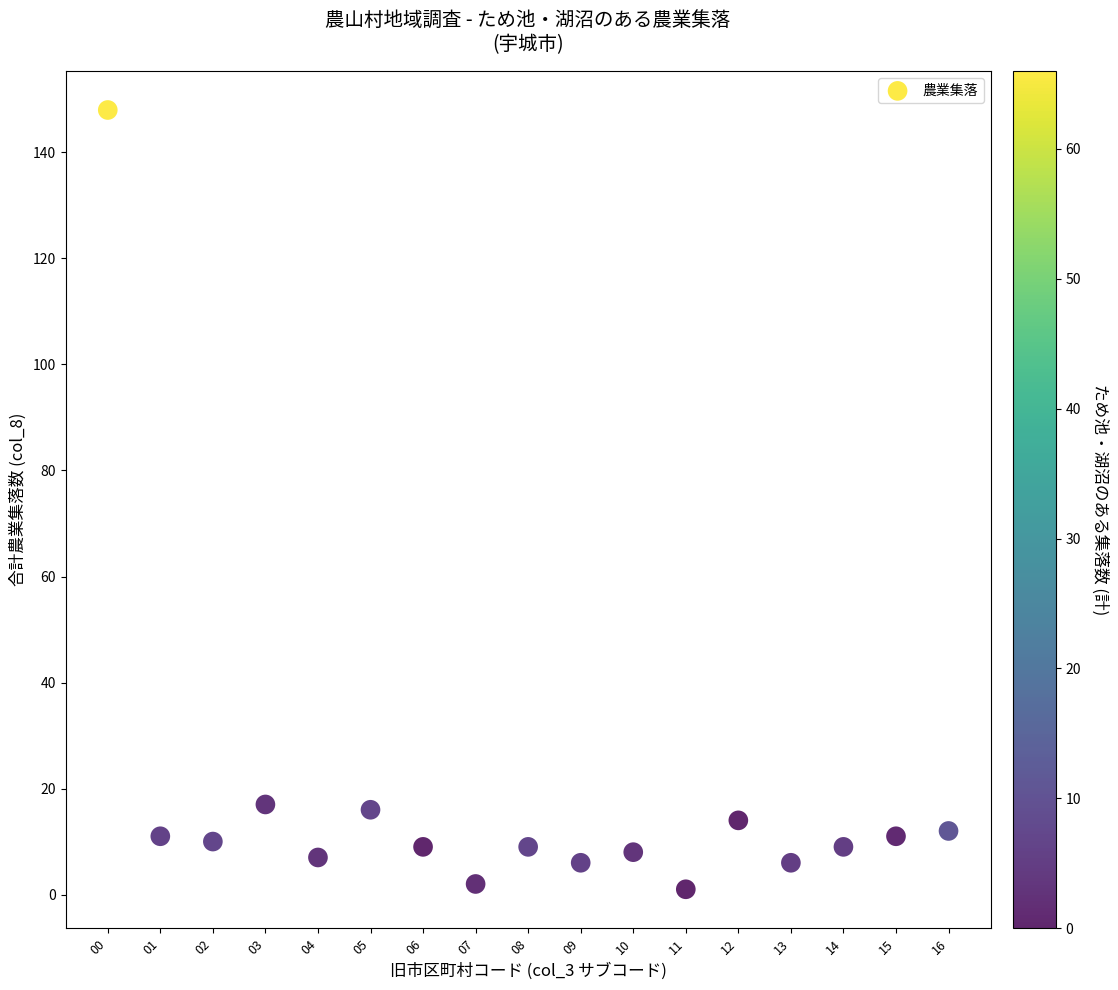

What is the range of Y values (max minus min)?

147